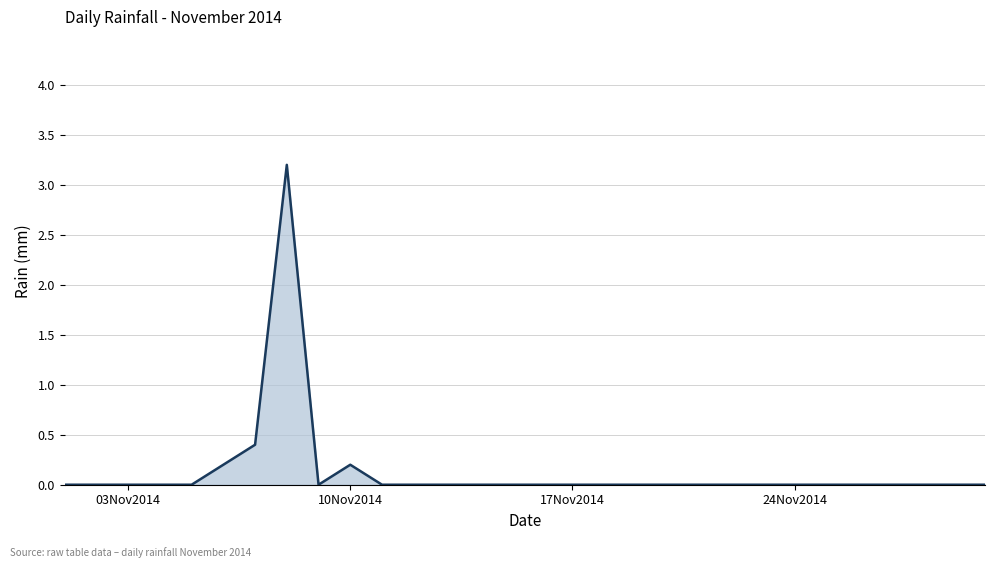

What is the greatest value displayed?

3.2